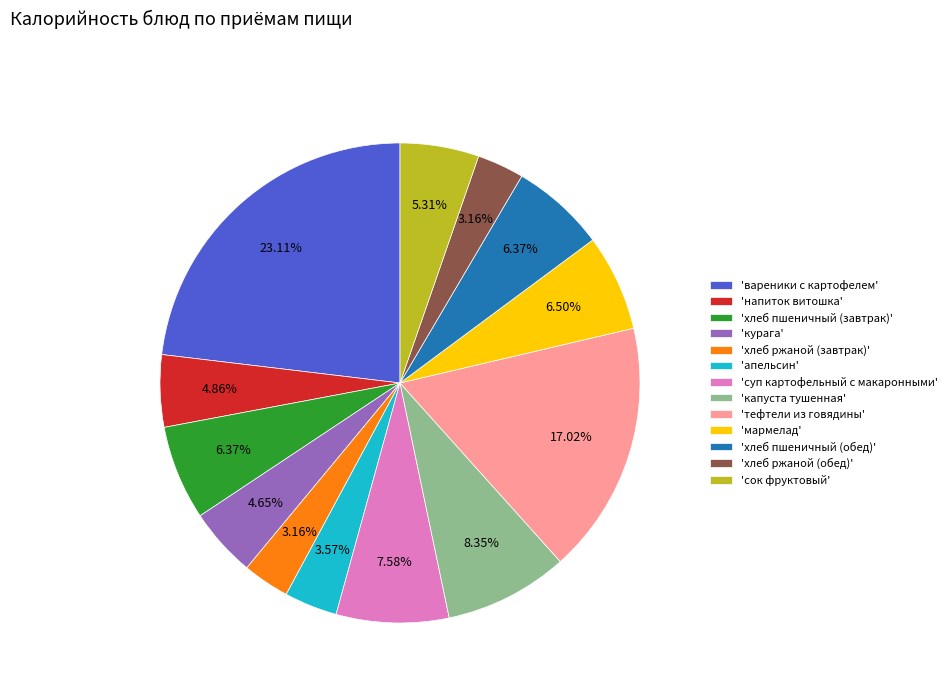

How many slices are in this pie chart?

13